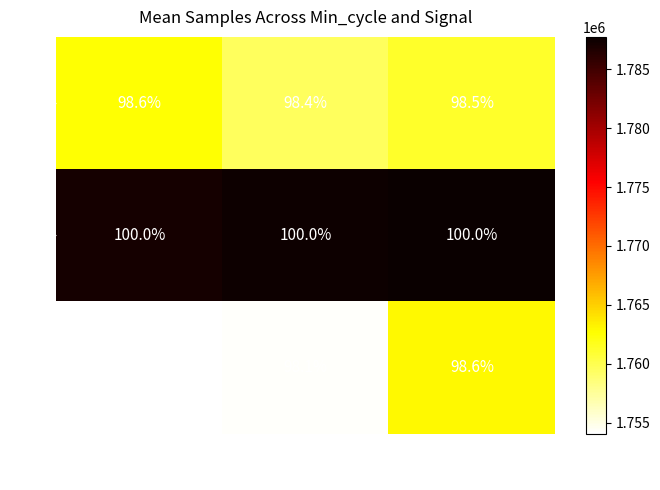

List the labels in order of 79 value, largest first.

-83, -81, -82